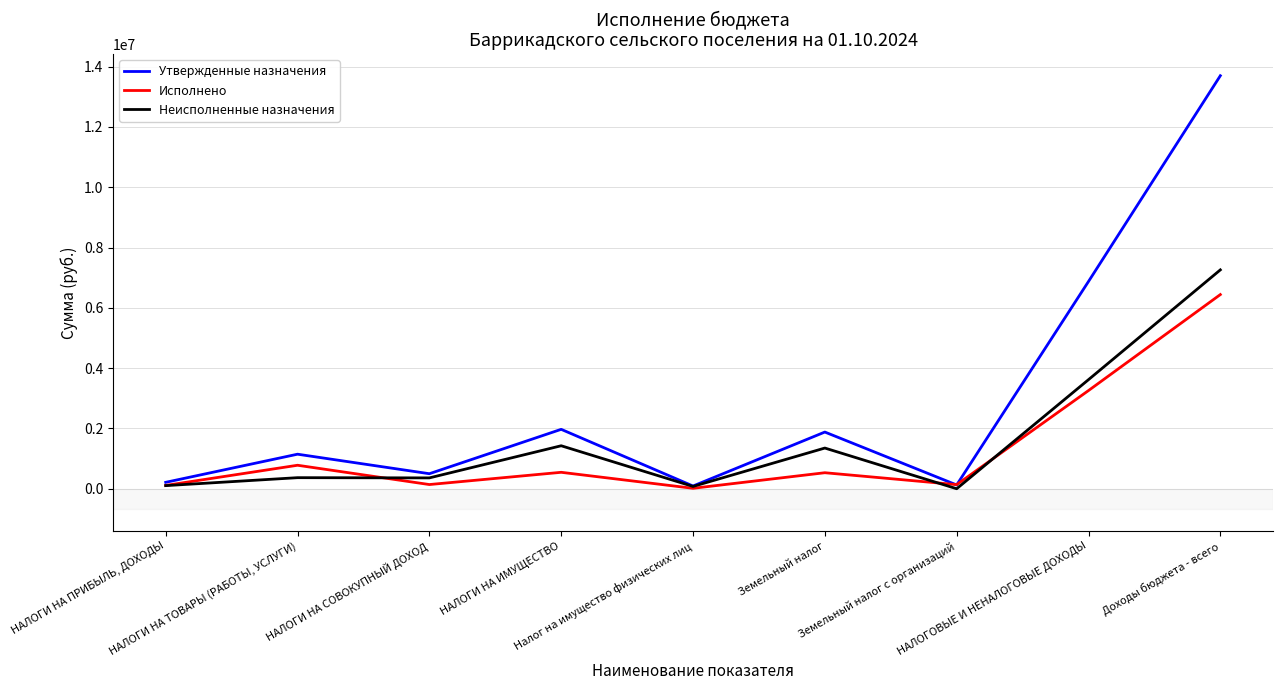

Is the value of Неисполненные назначения at Доходы бюджета - всего greater than the value of Исполнено at НАЛОГИ НА ПРИБЫЛЬ, ДОХОДЫ?

Yes